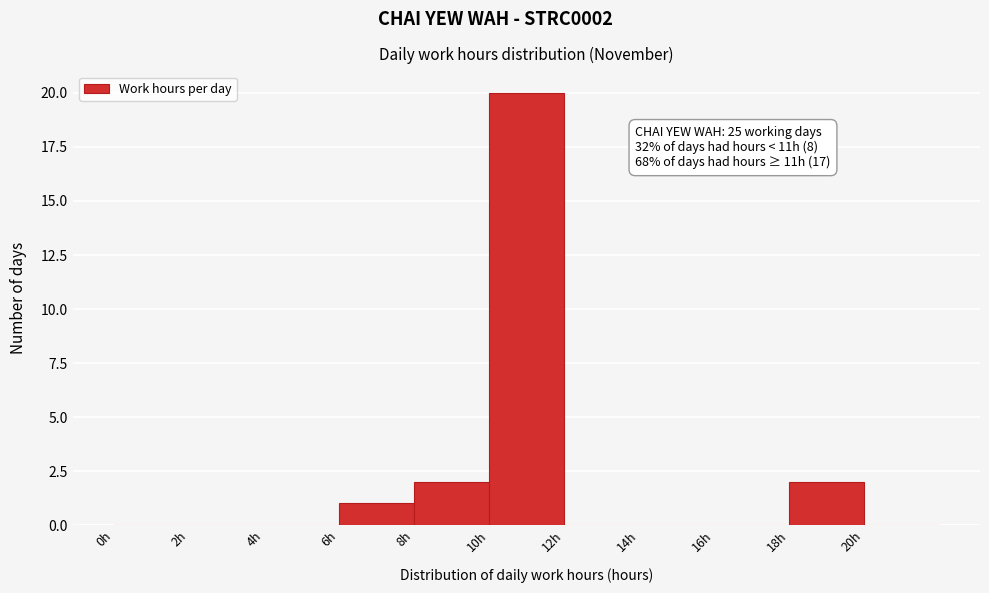

Which range on the x-axis has the tallest bar?

10 to 12